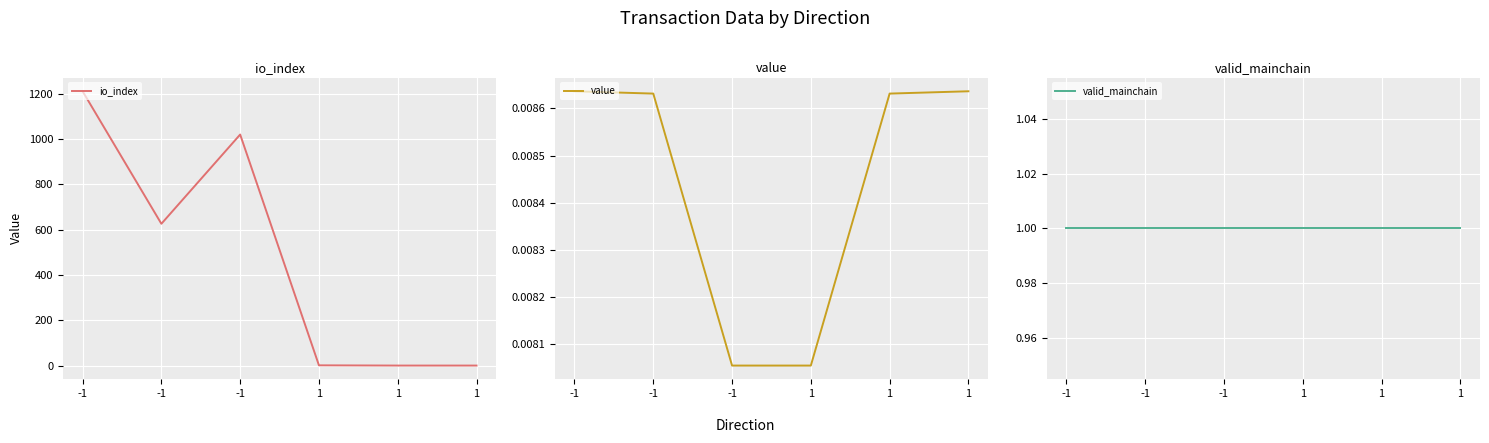

How many data points does each series have?

6